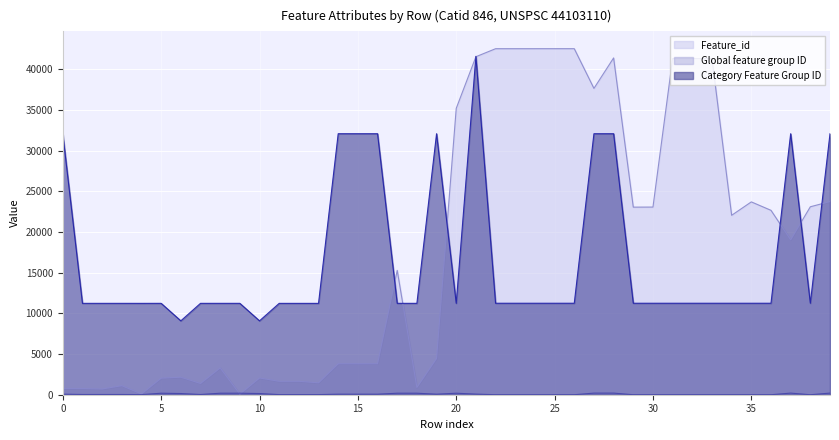

What is the total value across all series at 0?

32897